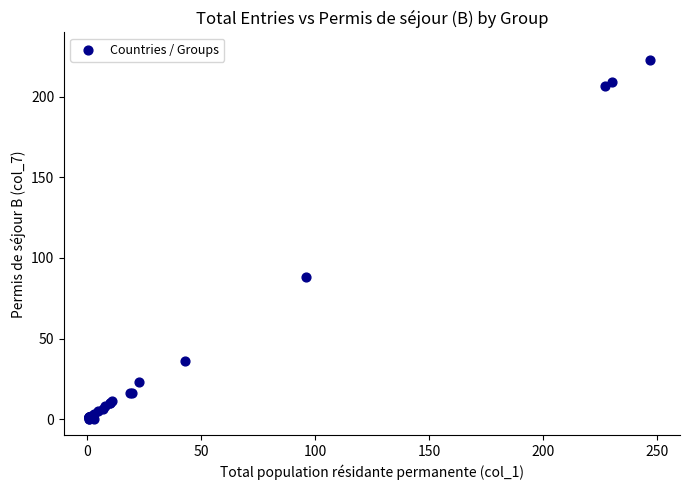

What Y value in the scatter plot is closest to 111?

88